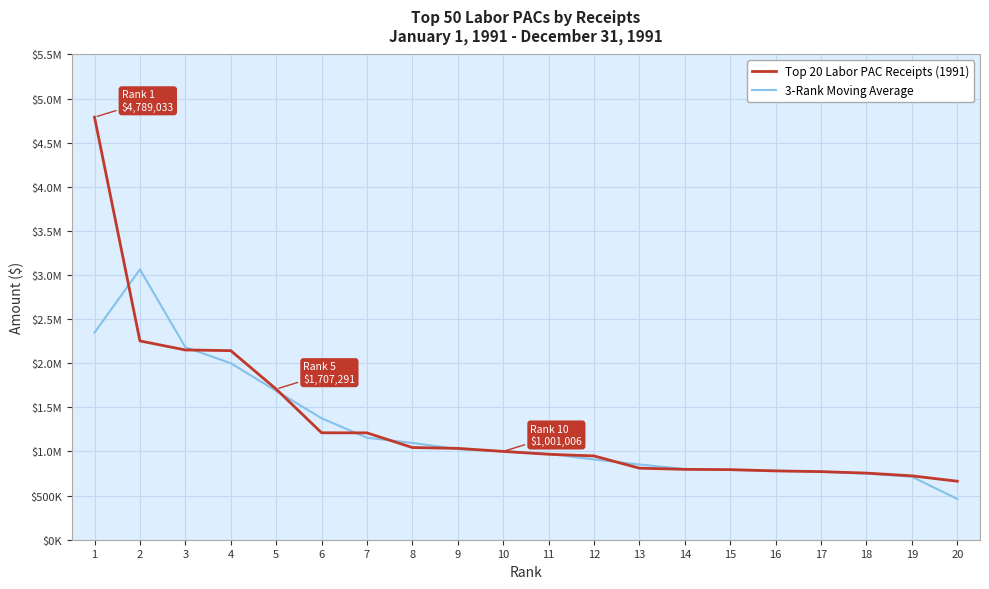

Which category has the lowest value in the Top 20 Labor PAC Receipts (1991) series?

20